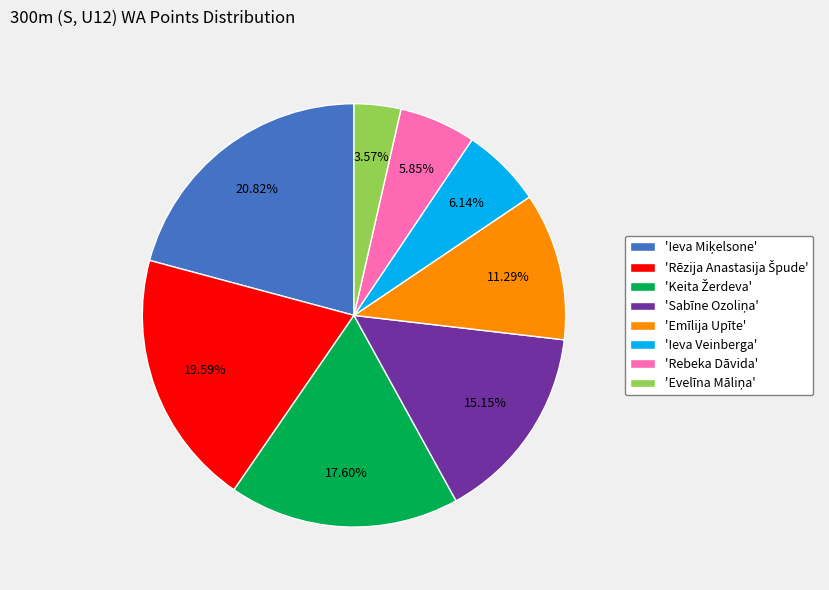

Does 'Emīlija Upīte' represent more than half of the total?

No